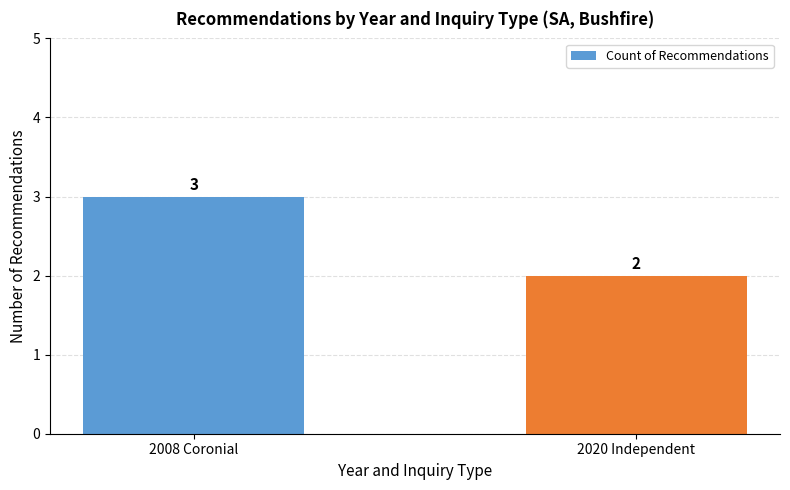

What is the minimum value shown in the chart?

2